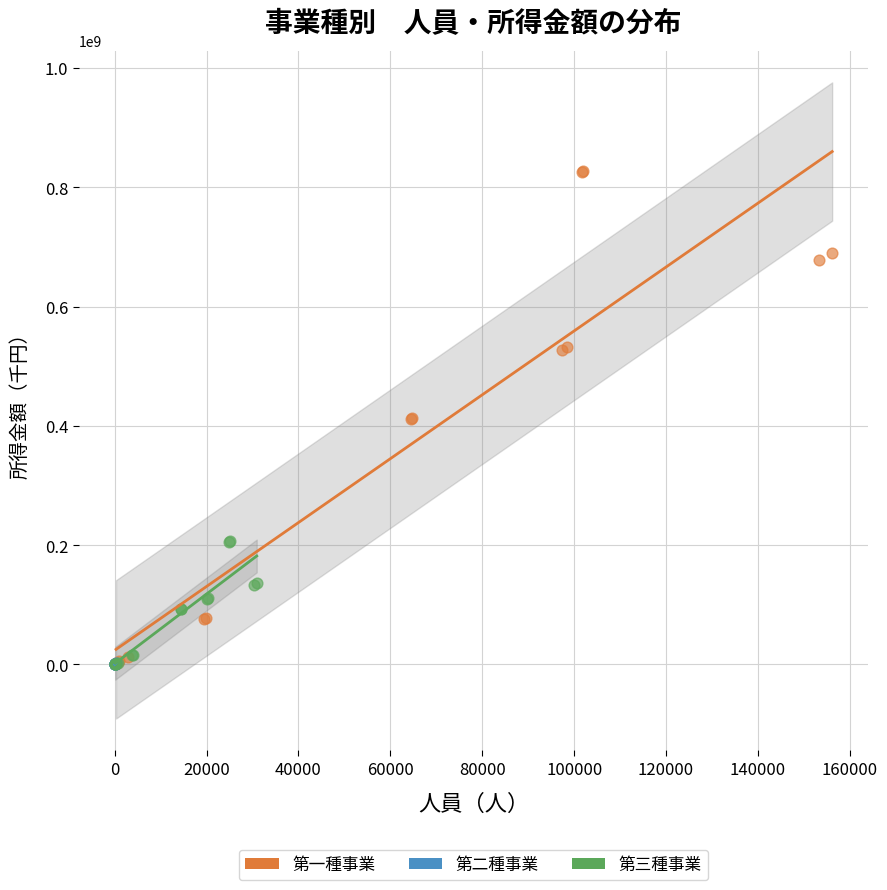

Which series has the widest spread of Y values?

第一種事業